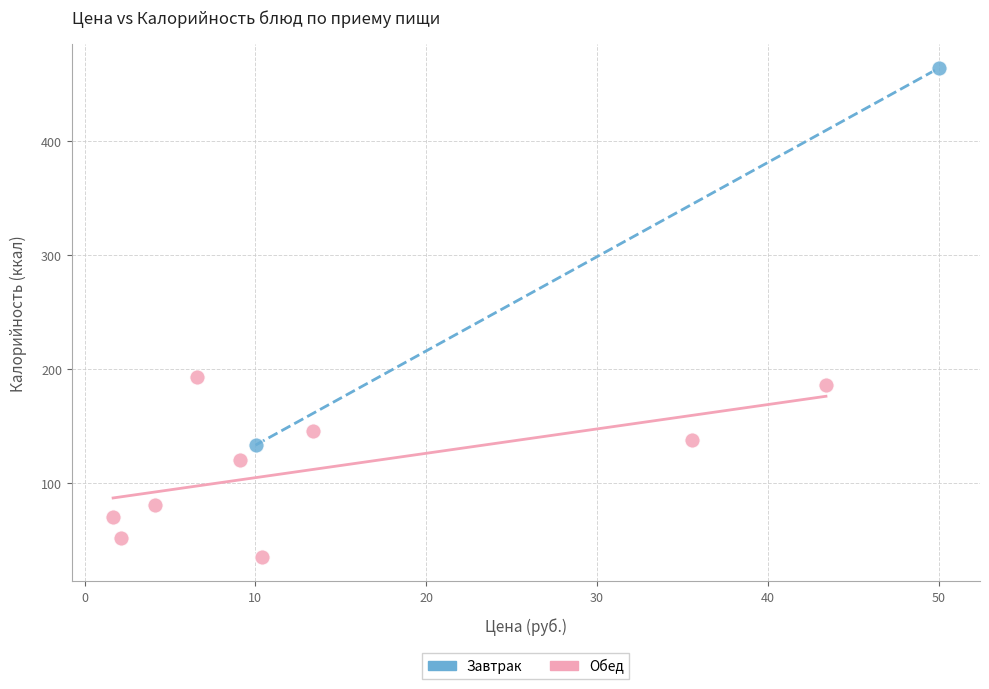

Which series contains the lowest Y value?

Обед